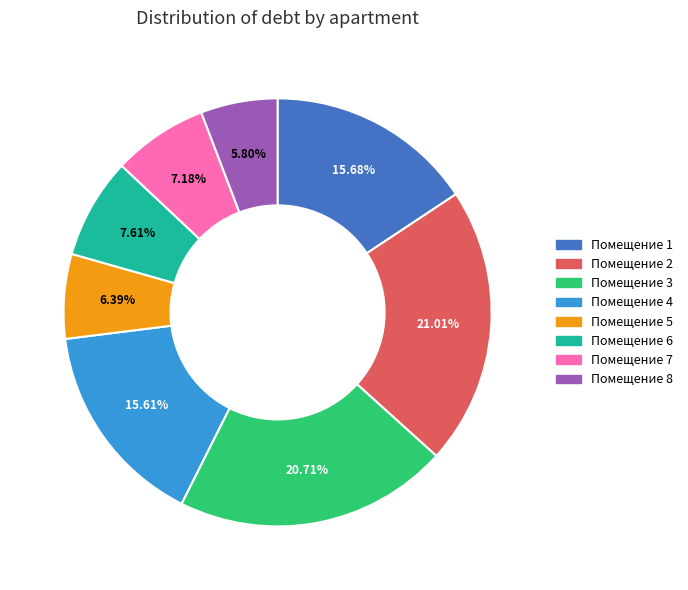

Does any single category account for the majority?

No